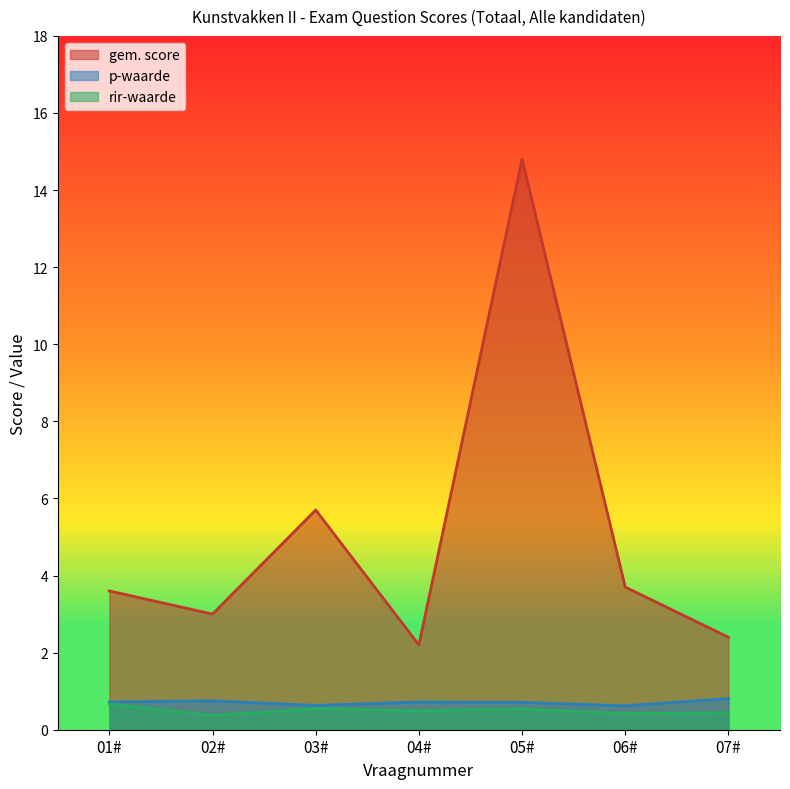

Count the p-waarde values in the range 0 to 1.

7